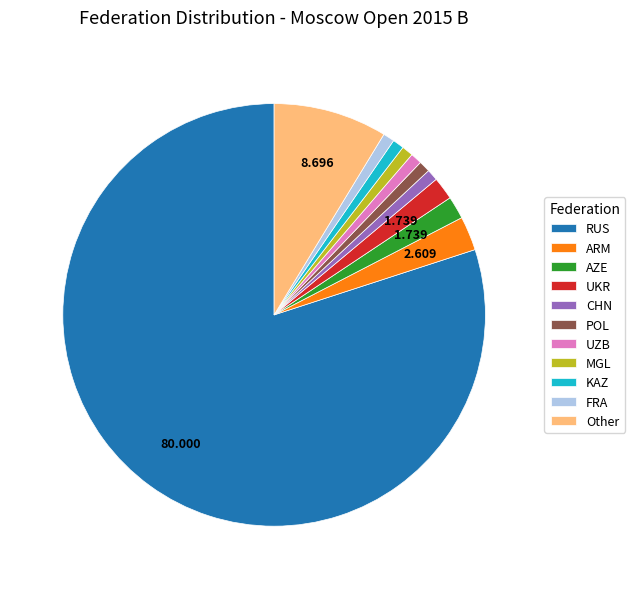

Between UKR and Other, which is larger?

Other